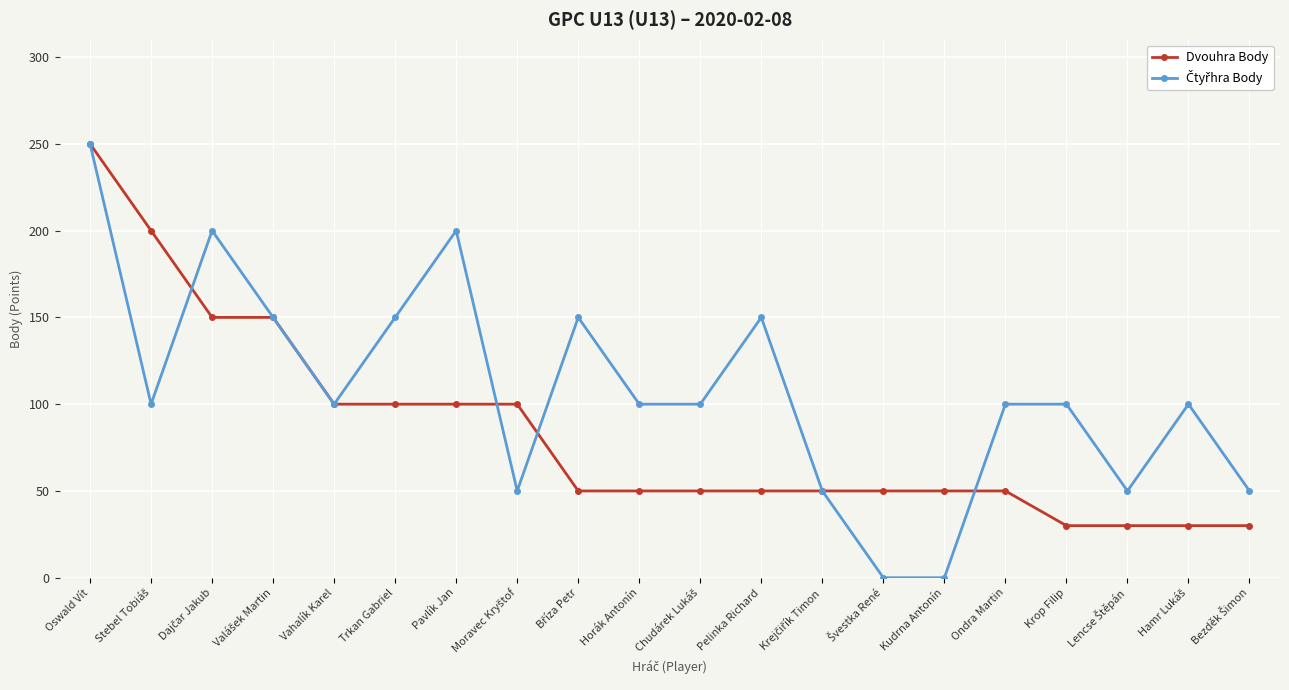

How many data points in Dvouhra Body are less than 50?

4